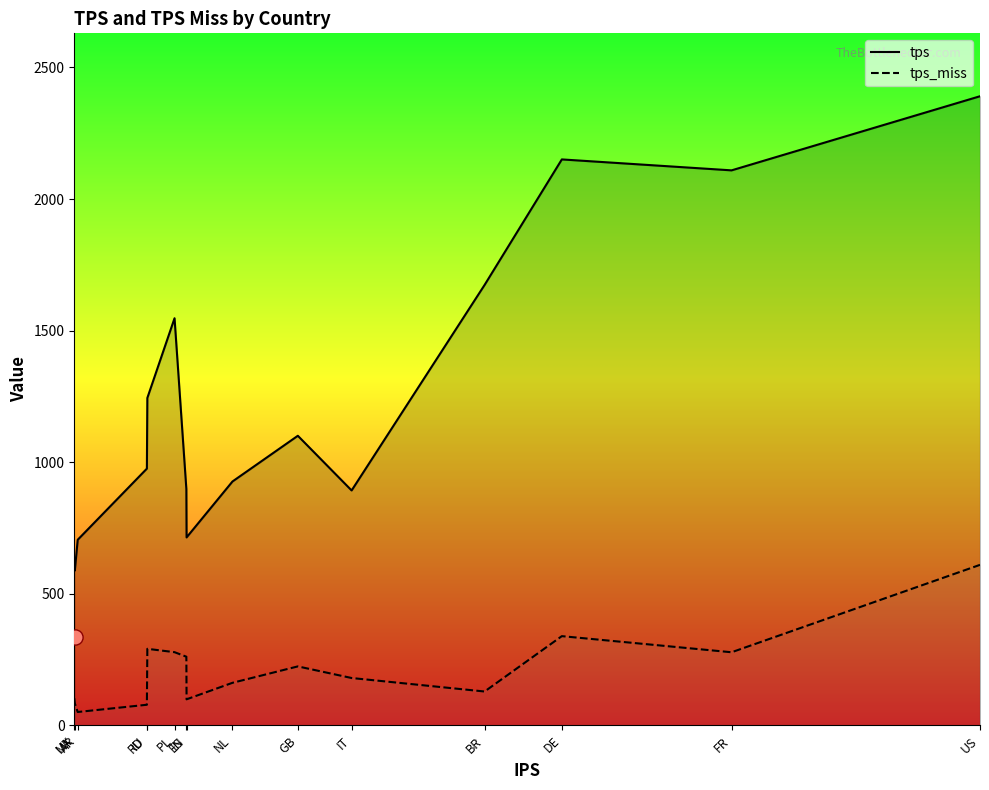

Which series contains the lowest Y value?

tps_miss